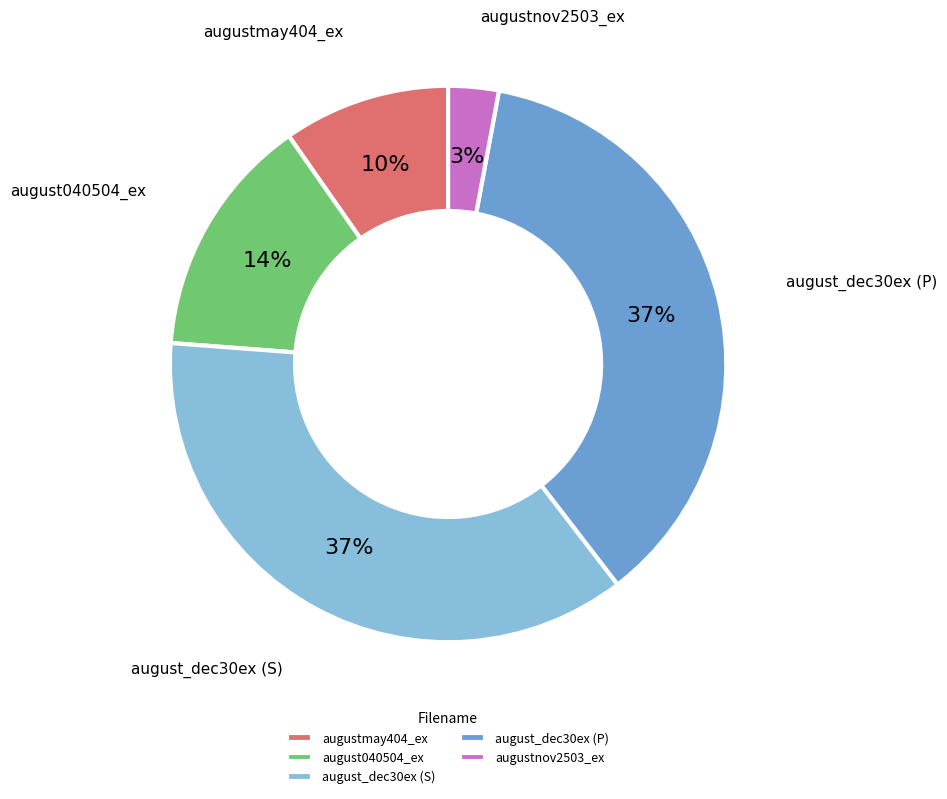

Combined, do augustmay404_ex and august_dec30ex (S) account for over 50%?

No